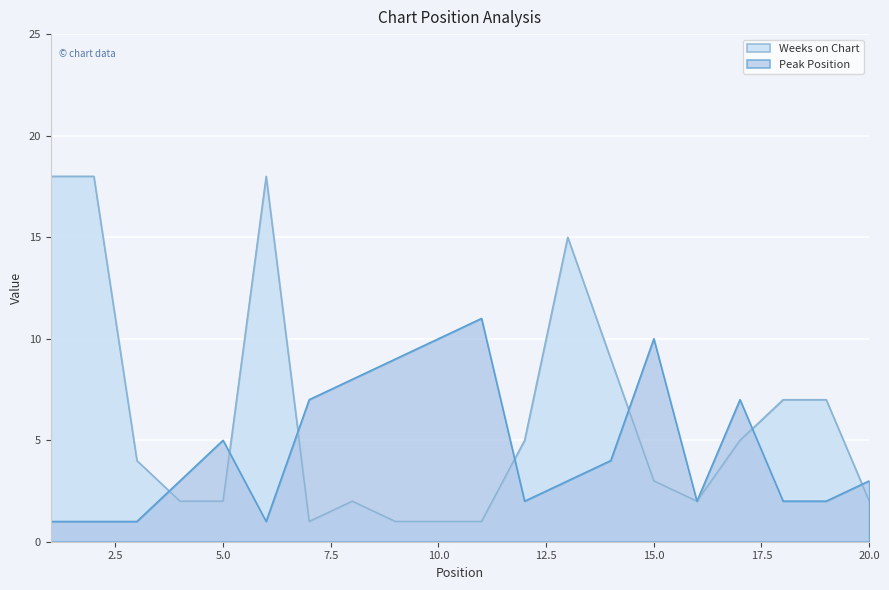

How many lines are shown in the chart?

2